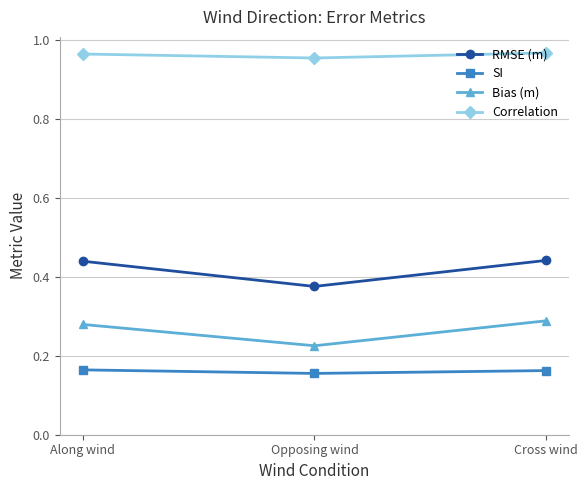

What is the label of the 3rd point from the left?

Cross wind